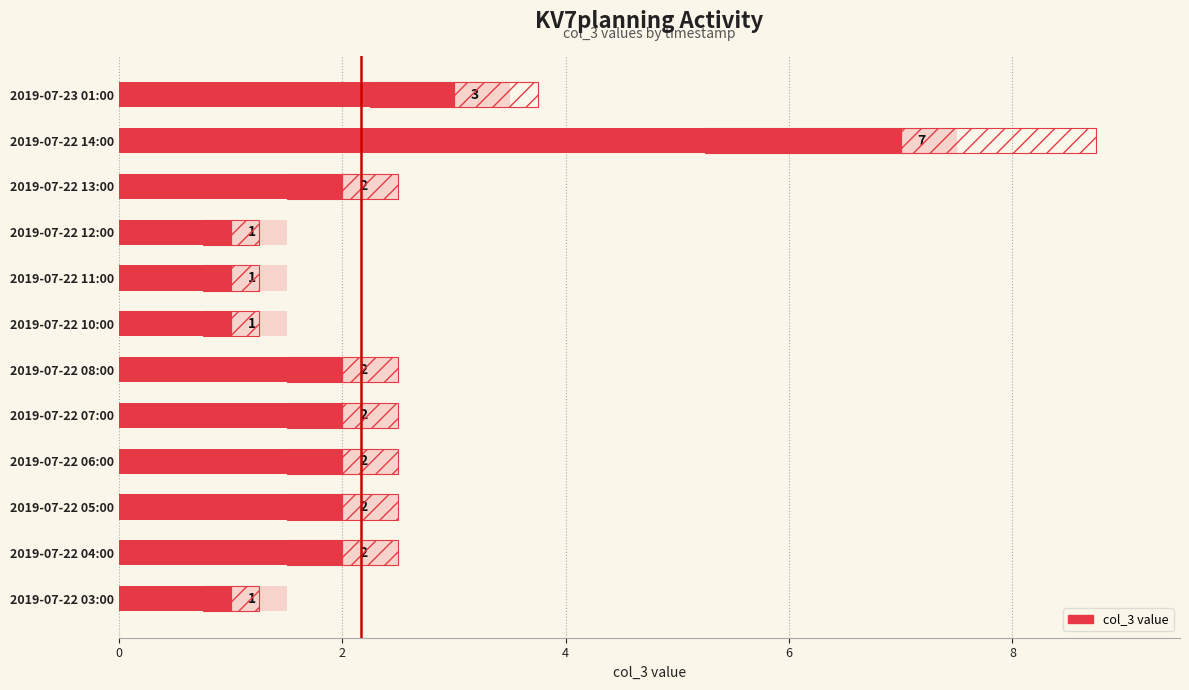

Approximately how many times larger is the value at 2019-07-22 07:00 compared to 2019-07-22 04:00?

1.0